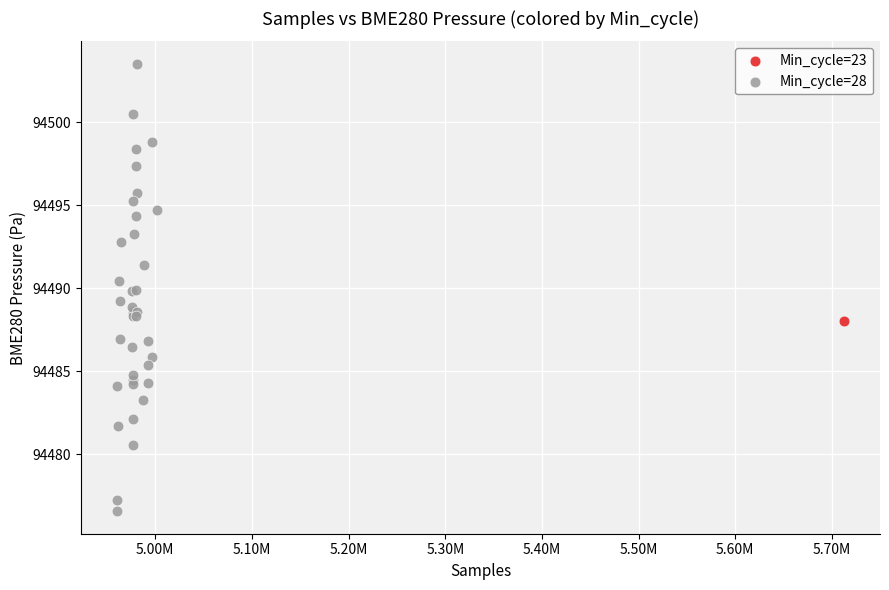

What are all the series names shown in the legend?

Min_cycle=23, Min_cycle=28